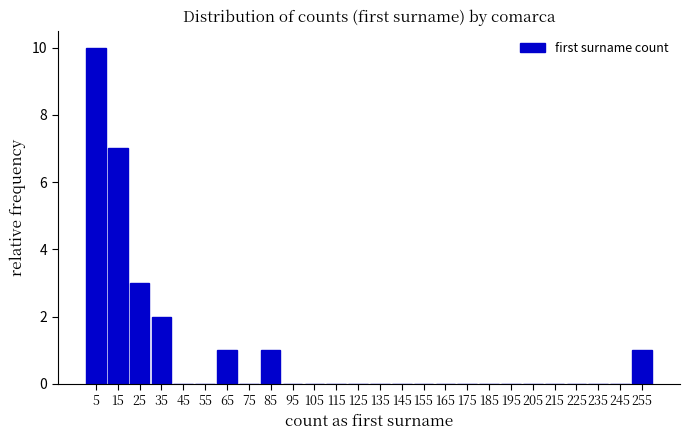

Reading left to right, transcribe this chart: for each bar, give the range it covers on the x-axis and its height. The values are not printed on the chart, so give them approximately, as read against the axis.

0 to 10: 10
10 to 20: 7
20 to 30: 3
30 to 40: 2
40 to 50: 0
50 to 60: 0
60 to 70: 1
70 to 80: 0
80 to 90: 1
90 to 100: 0
100 to 110: 0
110 to 120: 0
120 to 130: 0
130 to 140: 0
140 to 150: 0
150 to 160: 0
160 to 170: 0
170 to 180: 0
180 to 190: 0
190 to 200: 0
200 to 210: 0
210 to 220: 0
220 to 230: 0
230 to 240: 0
240 to 250: 0
250 to 260: 1